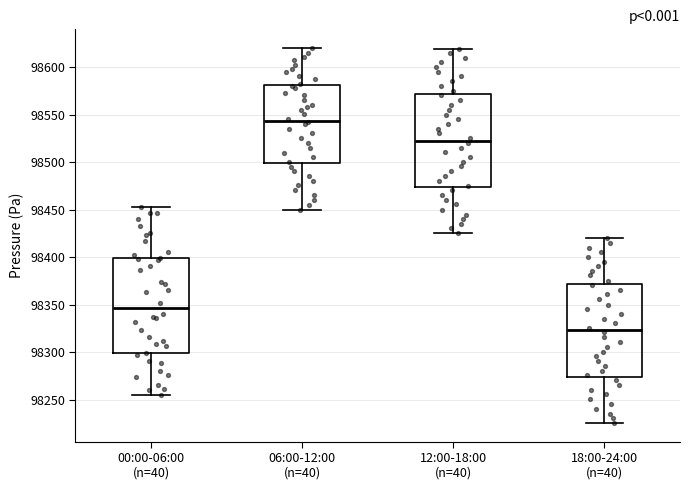

Where is the lower edge of the box for 12:00-18:00 (n=40) on the y-axis? The values are not printed on the chart, so give them approximately, as read against the axis.

98475